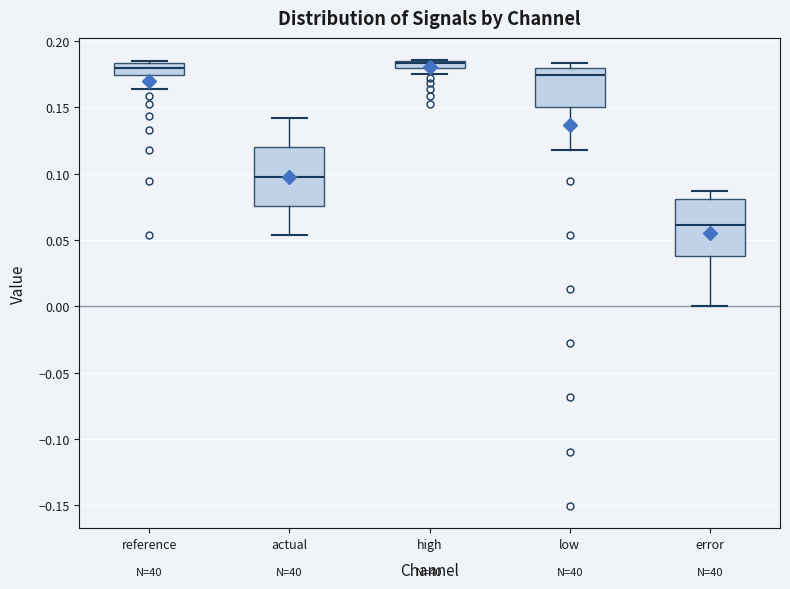

Where is the upper edge of the box for low on the y-axis? The values are not printed on the chart, so give them approximately, as read against the axis.

0.180